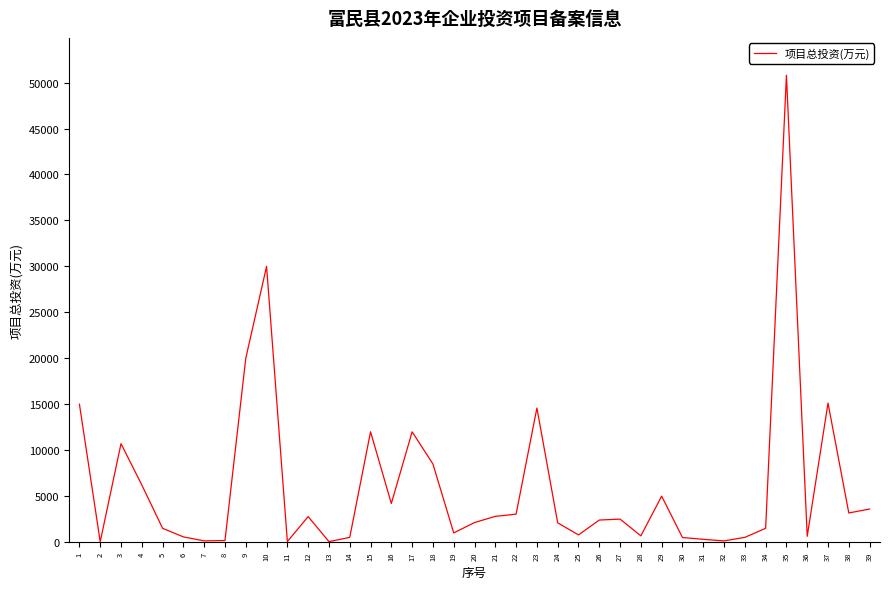

At which category does the chart reach its peak across all series?

35